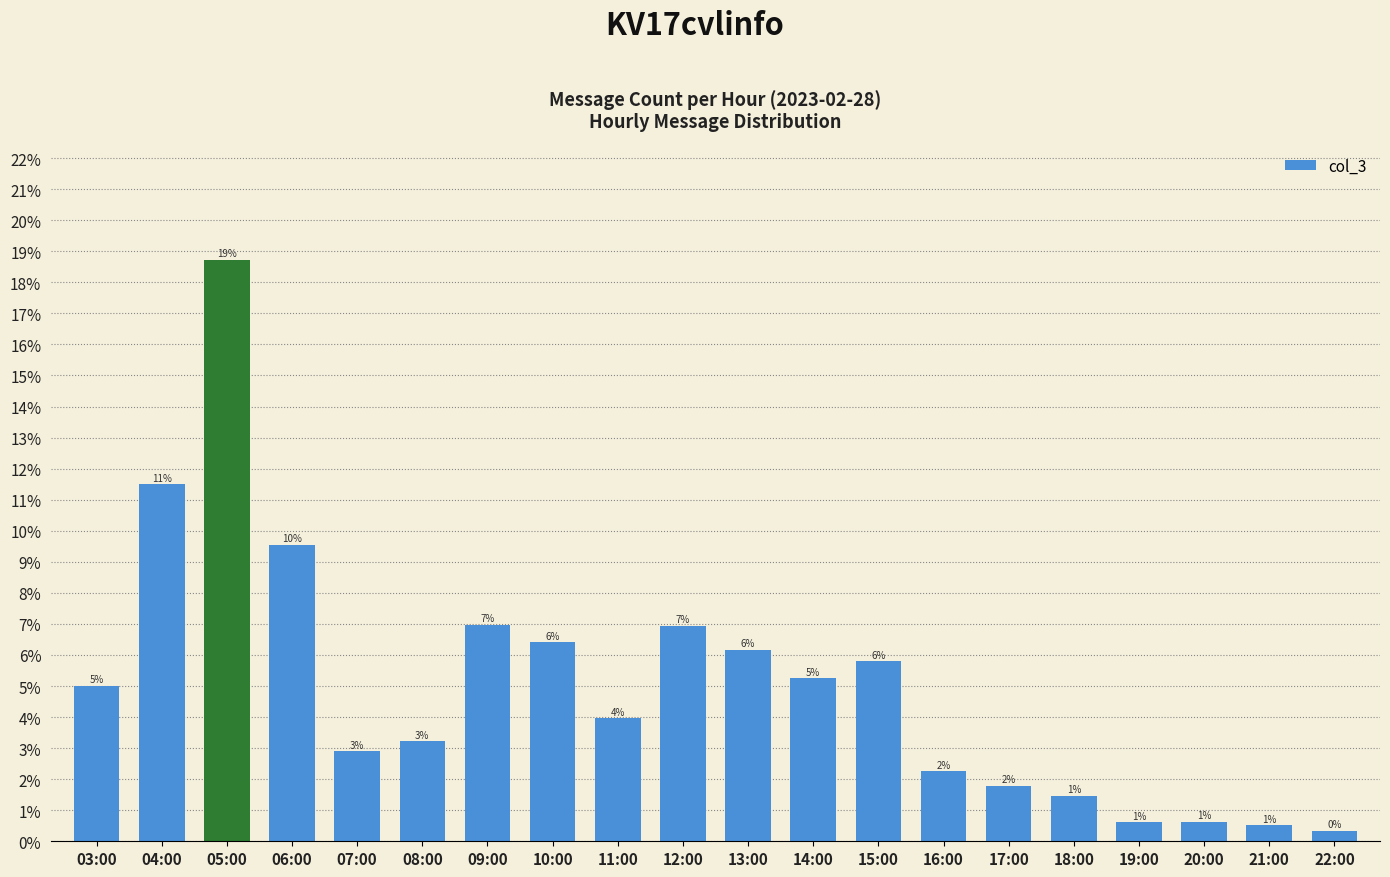

Reading right to left, what are all the values shown in this chart?

0.0	0.0	0.0	0.0	0.0	0.0	0.0	0.1	0.1	0.1	0.1	0.0	0.1	0.1	0.0	0.0	0.1	0.2	0.1	0.1